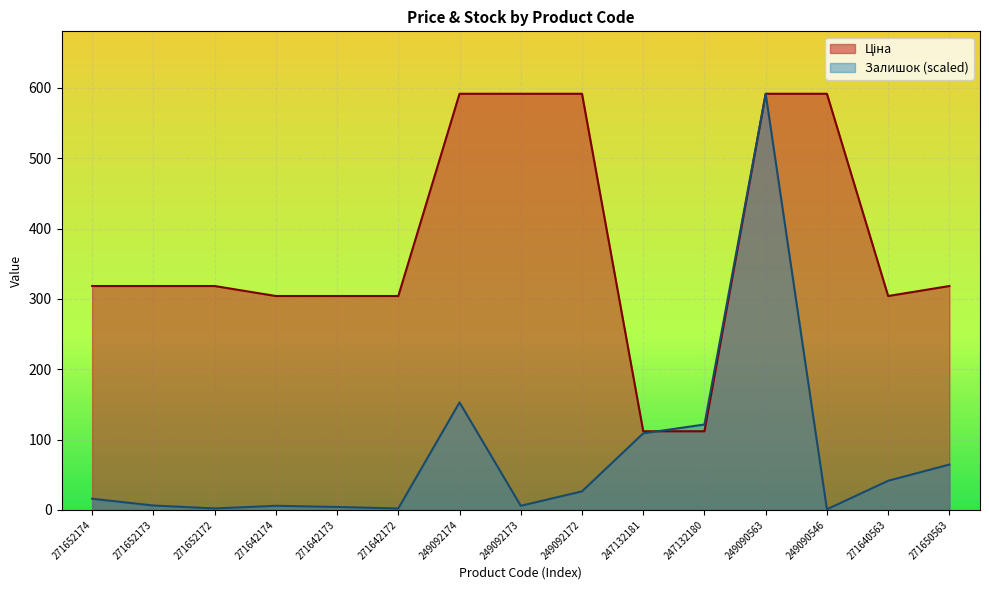

What position from the left is 271642174?

4